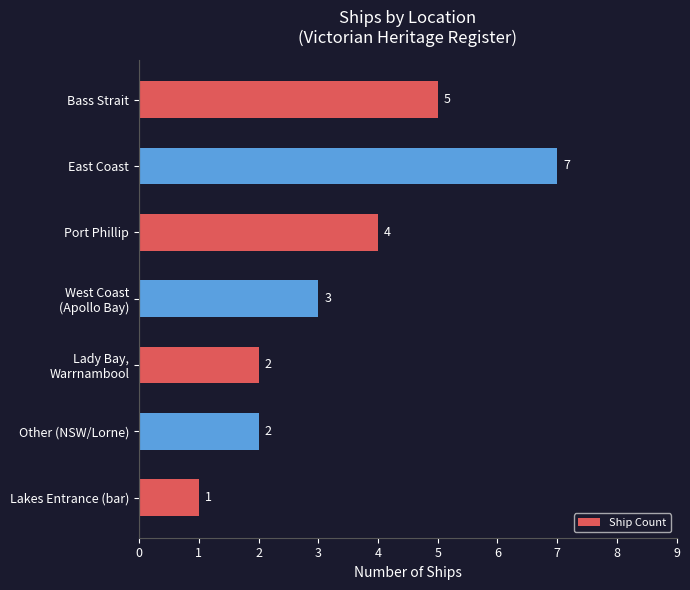

What is the difference between the maximum and minimum values?

6